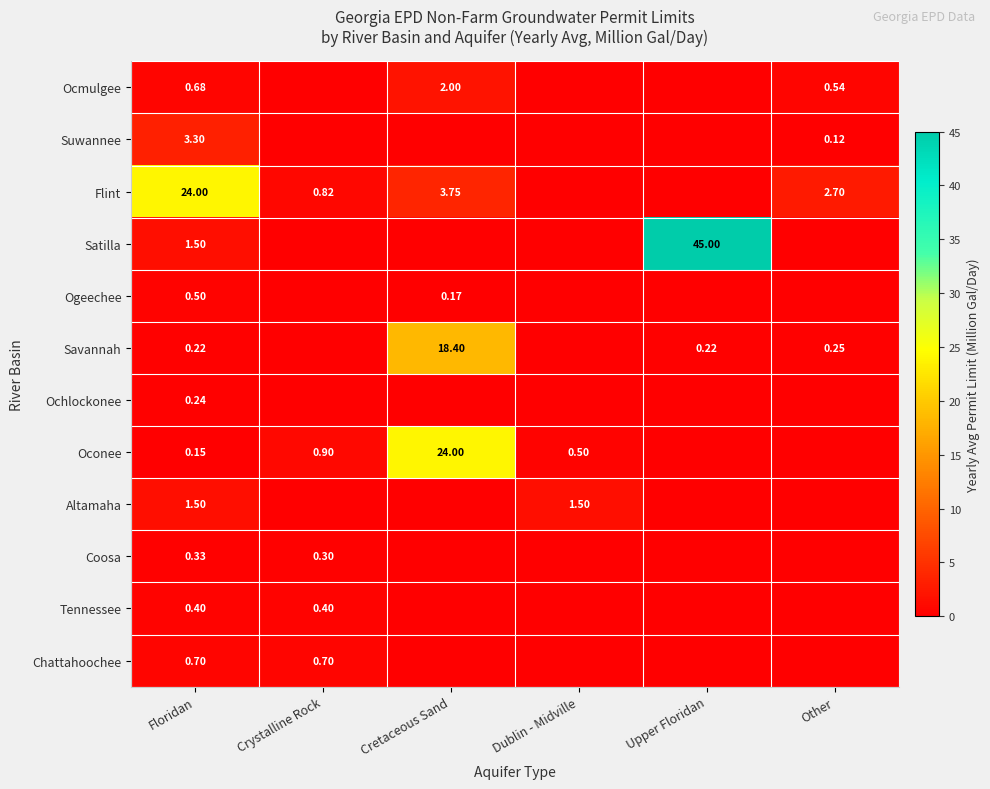

Is the value of Ochlockonee at Floridan greater than the value of Oconee at Floridan?

Yes